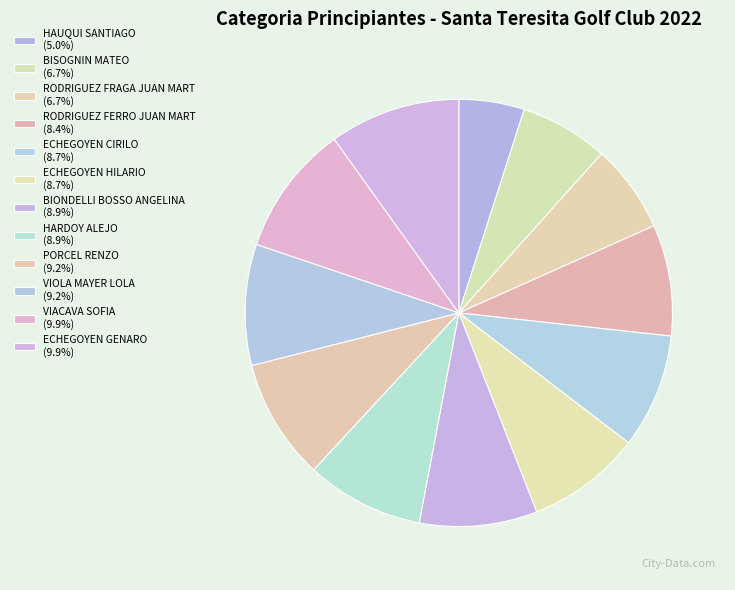

How many segments does this pie chart have?

12